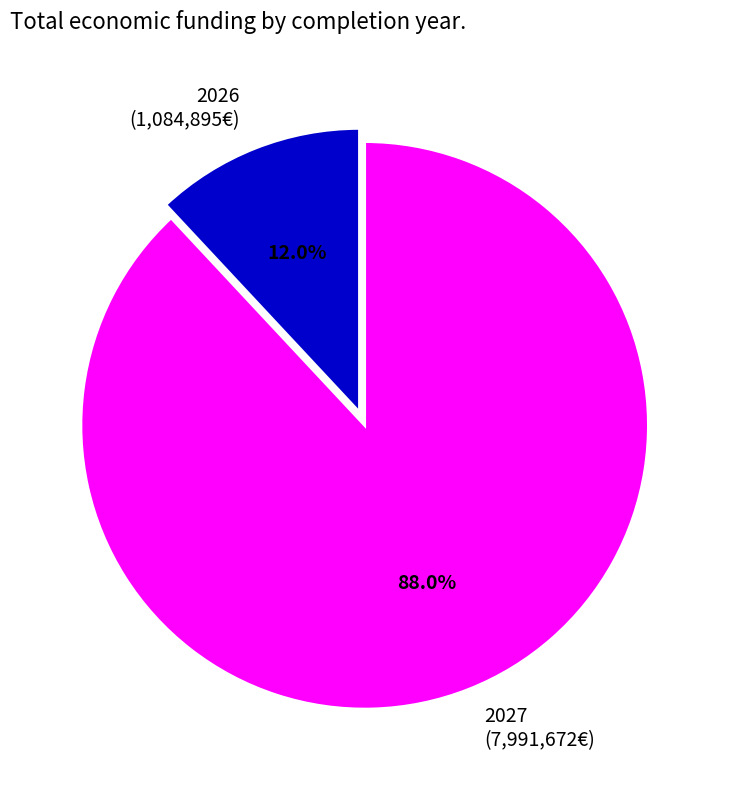

Which slice is the smallest?

2026 (1,084,895€)